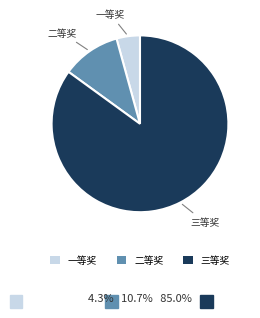

Which category has the smallest portion of the pie?

一等奖